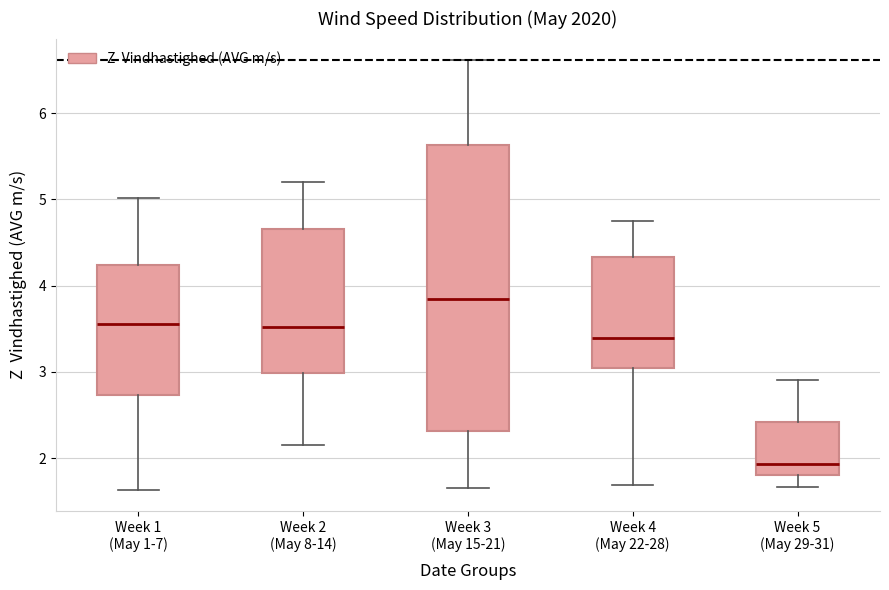

Reading left to right, transcribe this box plot: for each box, give where its median line is, the range the box spans, and where its two whiskers end, as read against the y-axis. The values are not printed on the chart, so give them approximately, as read against the axis.

Week 1 (May 1-7): median 3.6, box 2.7 to 4.2, whiskers 1.6 to 5.0
Week 2 (May 8-14): median 3.5, box 3.0 to 4.7, whiskers 2.1 to 5.2
Week 3 (May 15-21): median 3.8, box 2.3 to 5.6, whiskers 1.7 to 6.6
Week 4 (May 22-28): median 3.4, box 3.0 to 4.3, whiskers 1.7 to 4.7
Week 5 (May 29-31): median 1.9, box 1.8 to 2.4, whiskers 1.7 to 2.9